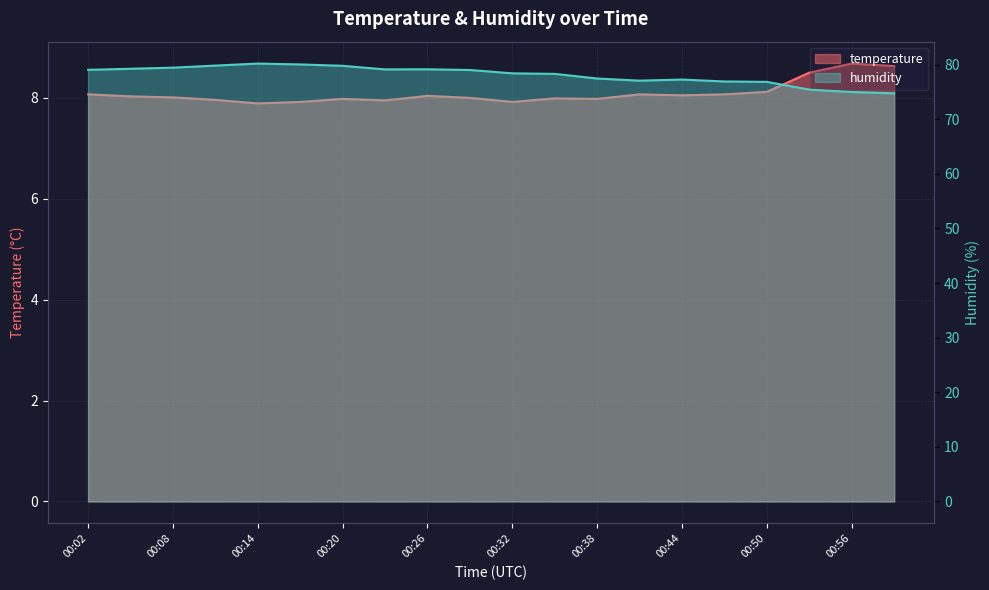

What is the highest value of the humidity series?

80.2